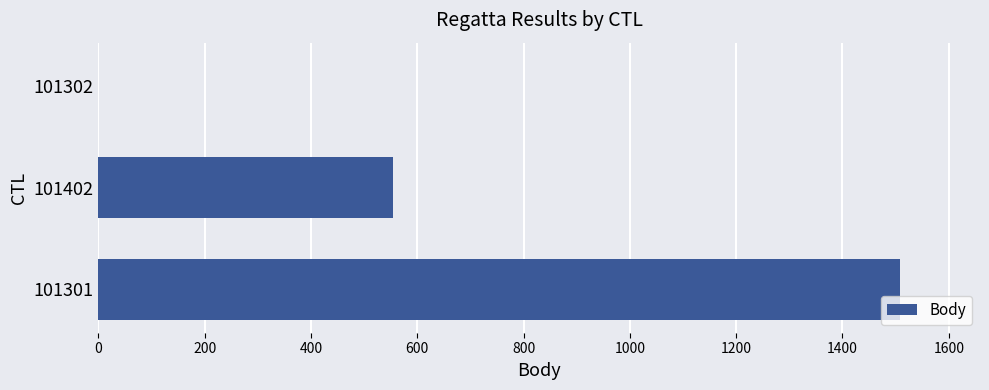

Which has a higher value, 101301 or 101402?

101301